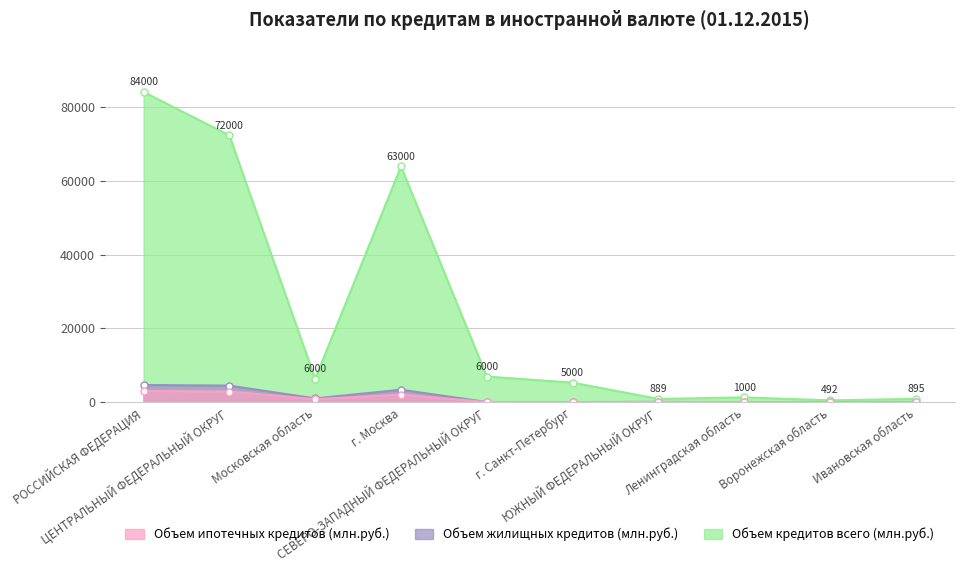

True or false: Объем жилищных кредитов (млн.руб.) and Объем кредитов всего (млн.руб.) intersect in this chart.

False